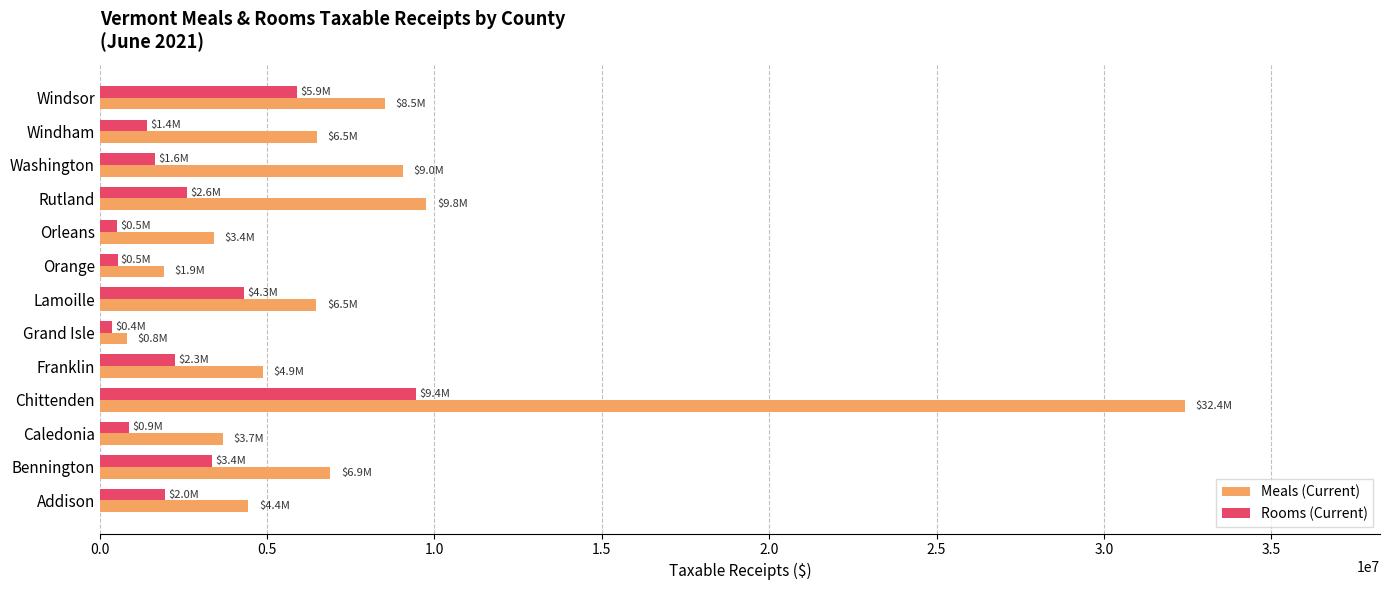

What is the average value of the Meals (Current) series?

7590276.8